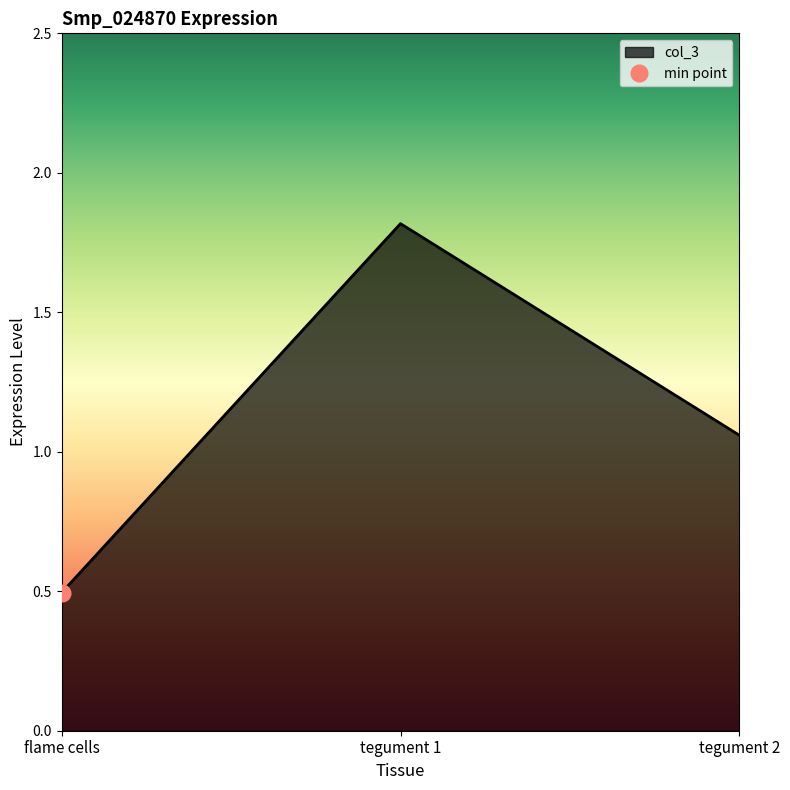

Reading left to right, what are all the values shown in this chart?

flame cells=0.5	tegument 1=1.8	tegument 2=1.1